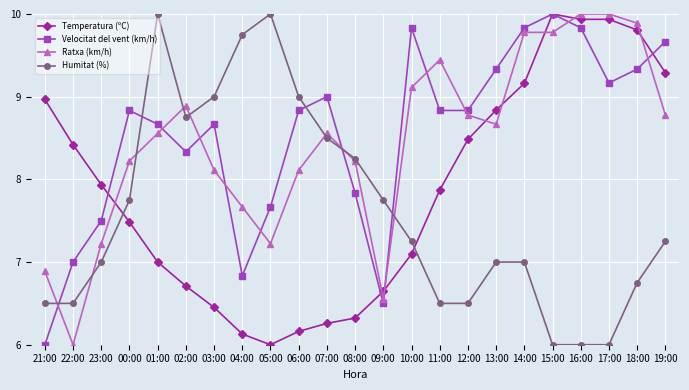

True or false: Humitat (%) has a value of 10.0 at 05:00.

True